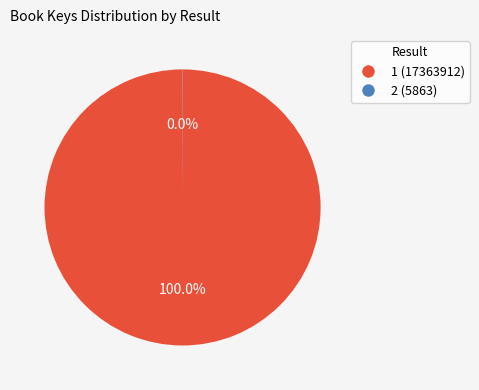

What is the majority slice?

1